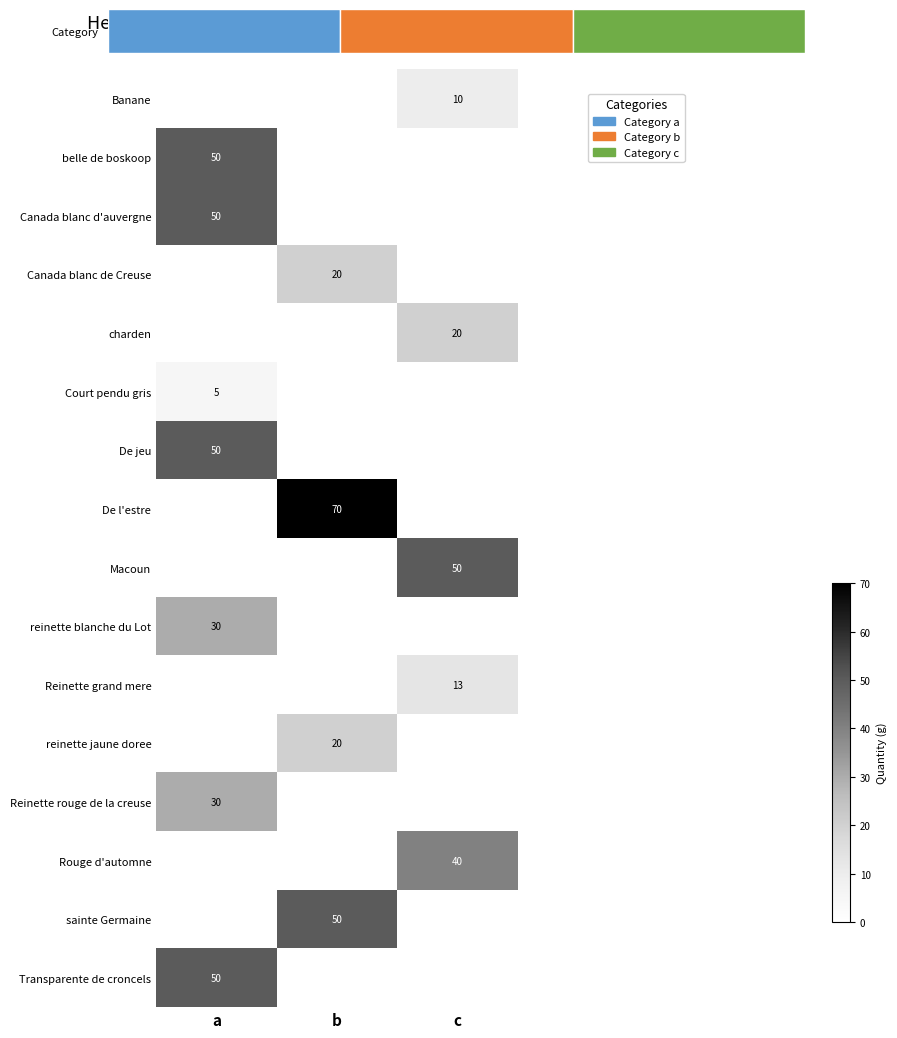

At which category is the sum across all series the highest?

a